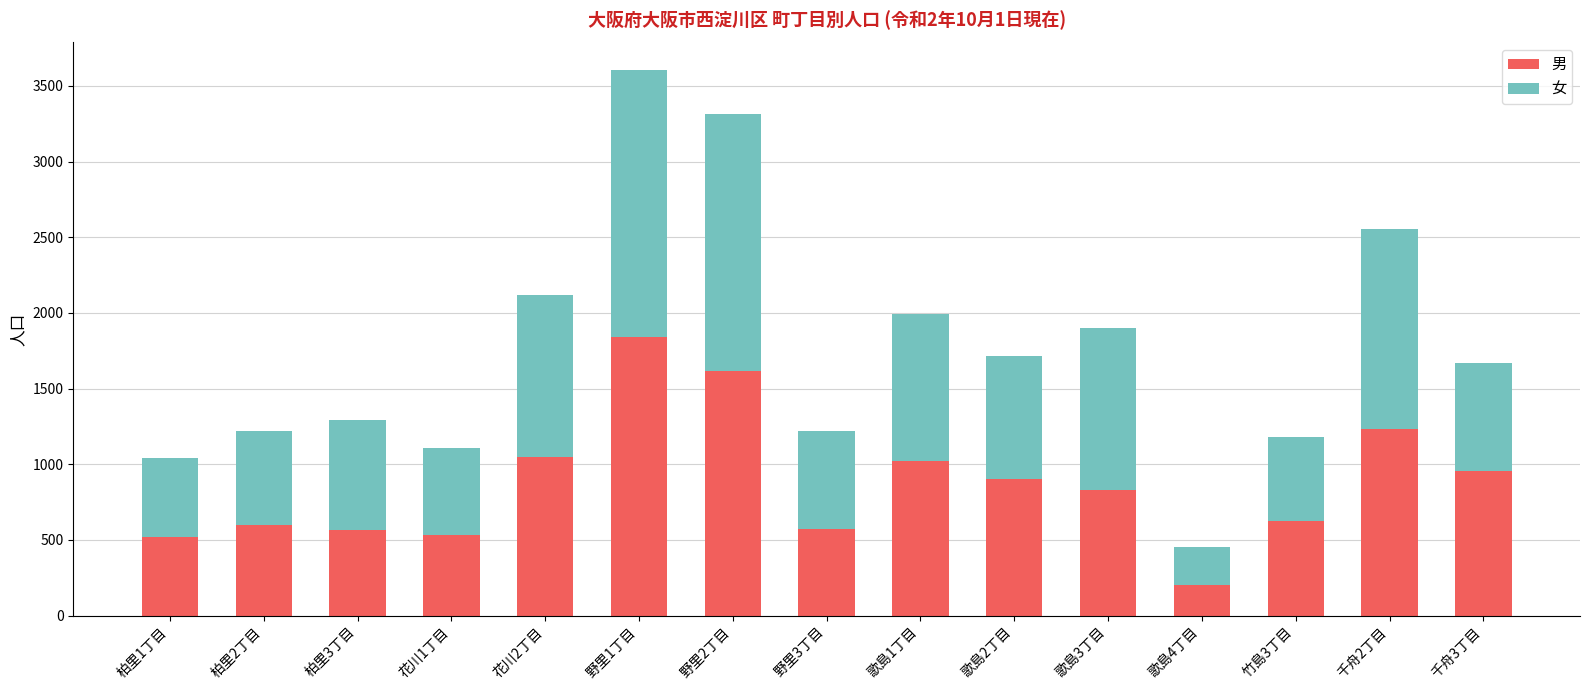

What is the difference between the maximum and minimum values in the 男 series?

1639